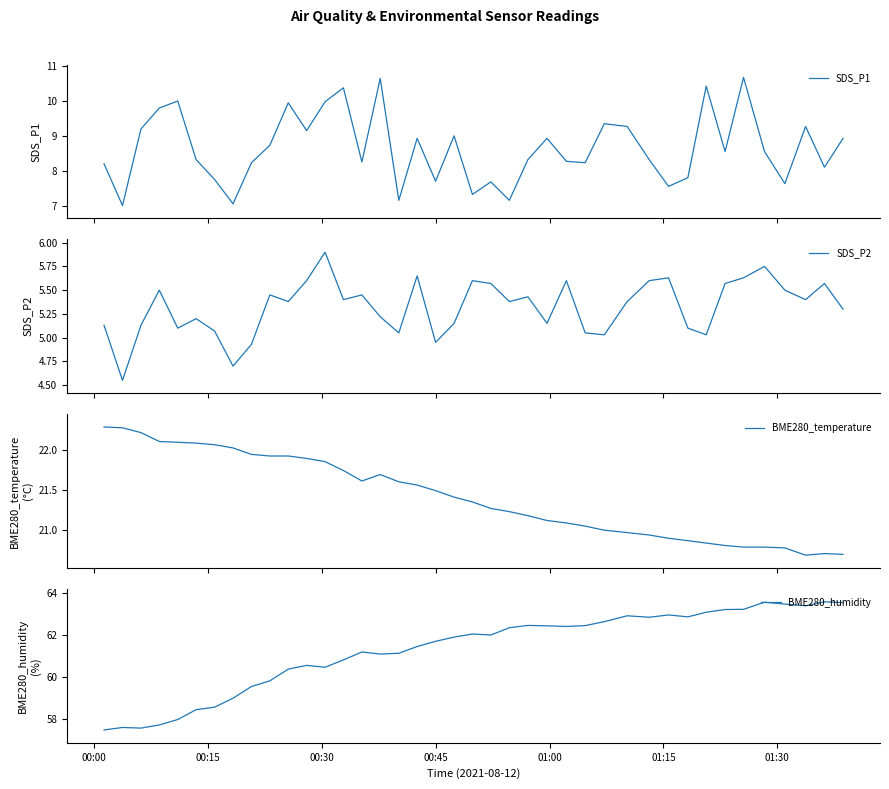

What is the difference between the maximum and second lowest values in the BME280_humidity series?

6.0